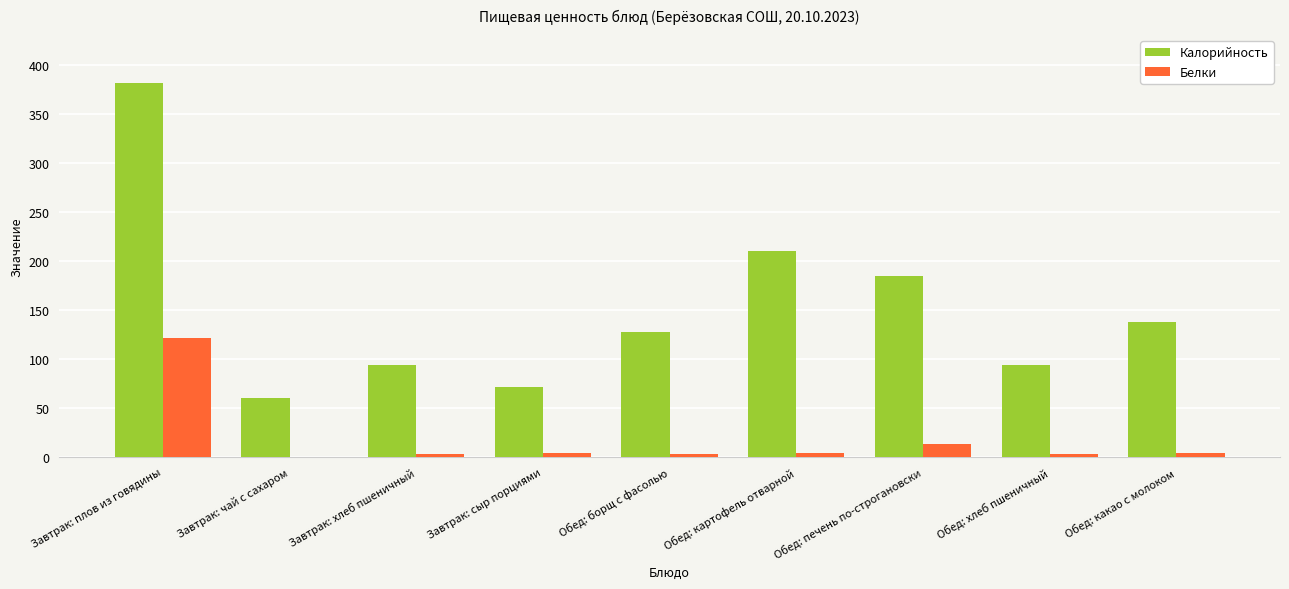

How many groups of bars are there?

9